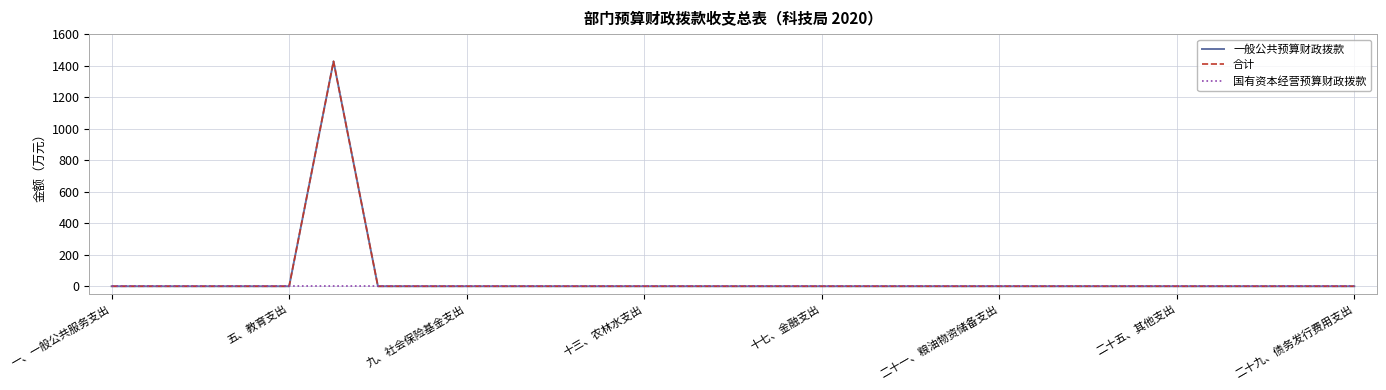

Reading right to left, list all the values displayed in this chart.

一般公共预算财政拨款: 0.0	0.0	0.0	0.0	0.0	0.0	0.0	0.0	0.0	0.0	0.0	0.0	0.0	0.0	0.0	0.0	0.0	0.0	0.0	0.0	0.0	0.0	0.0	1427.2	0.0	0.0	0.0	0.0	0.0
合计: 0.0	0.0	0.0	0.0	0.0	0.0	0.0	0.0	0.0	0.0	0.0	0.0	0.0	0.0	0.0	0.0	0.0	0.0	0.0	0.0	0.0	0.0	0.0	1427.2	0.0	0.0	0.0	0.0	0.0
国有资本经营预算财政拨款: 0.0	0.0	0.0	0.0	0.0	0.0	0.0	0.0	0.0	0.0	0.0	0.0	0.0	0.0	0.0	0.0	0.0	0.0	0.0	0.0	0.0	0.0	0.0	0.0	0.0	0.0	0.0	0.0	0.0